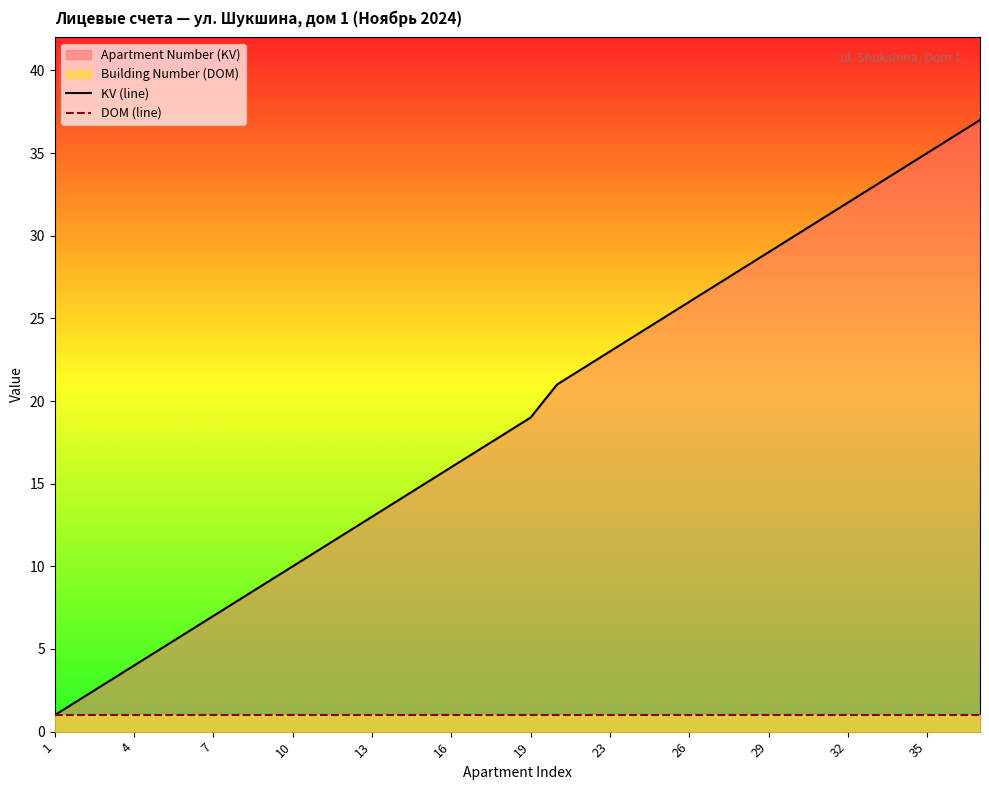

How many lines are shown in the chart?

2